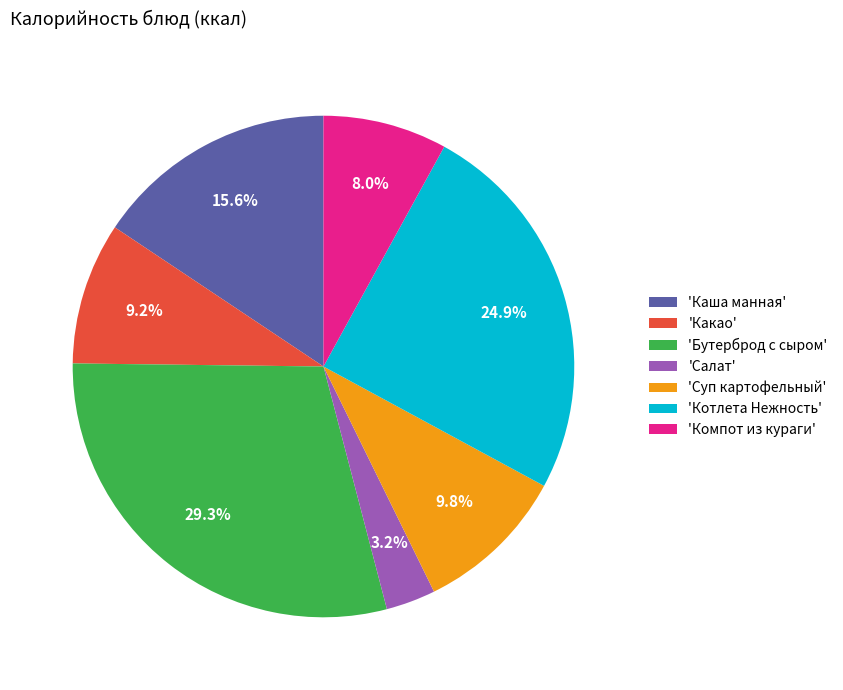

Between 'Котлета Нежность' and 'Какао', which is larger?

'Котлета Нежность'